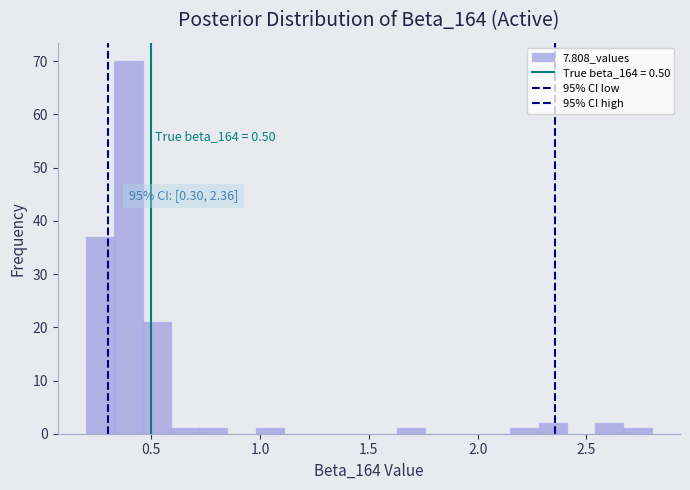

Around what value on the x-axis is the tallest bar? Give the approximate position of its centre, as read against the axis.

0.40